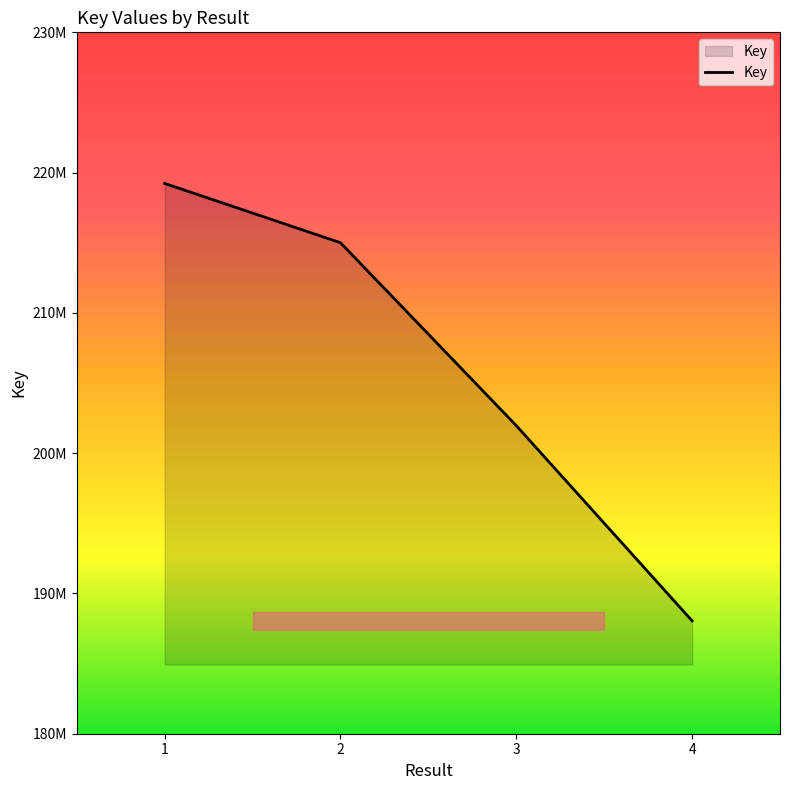

What is the value of the 4th point from the left?

188048314